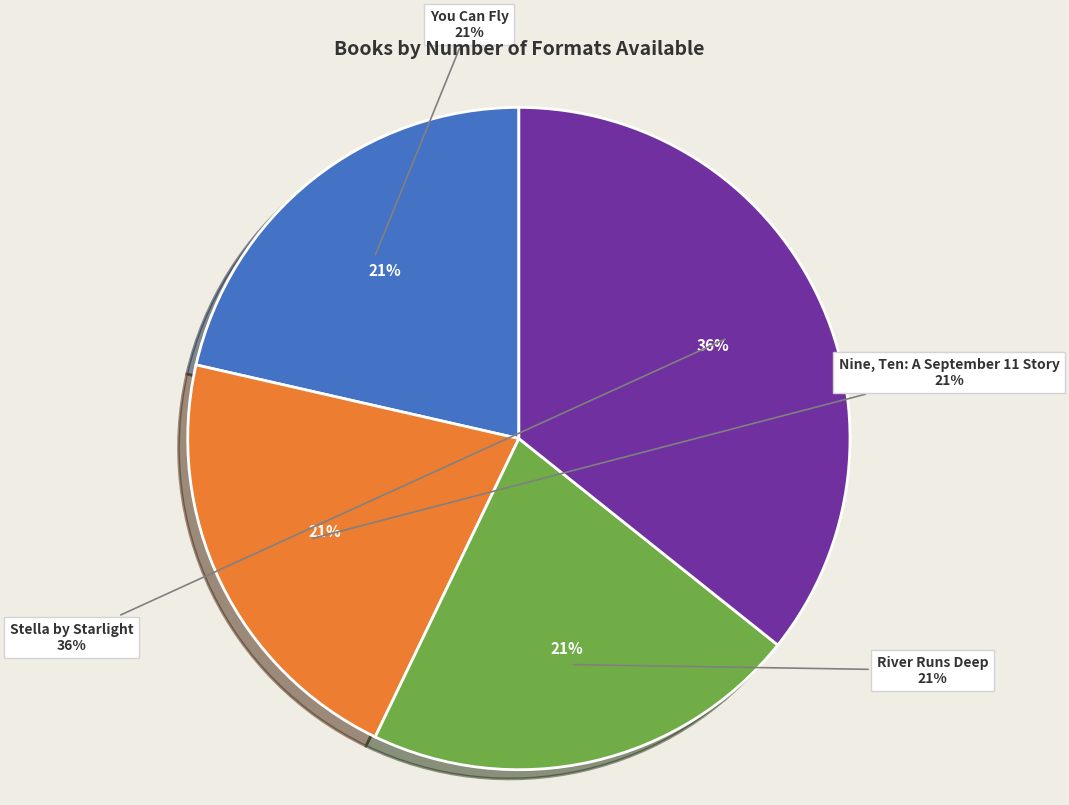

What is the largest slice in the pie chart?

Stella by Starlight